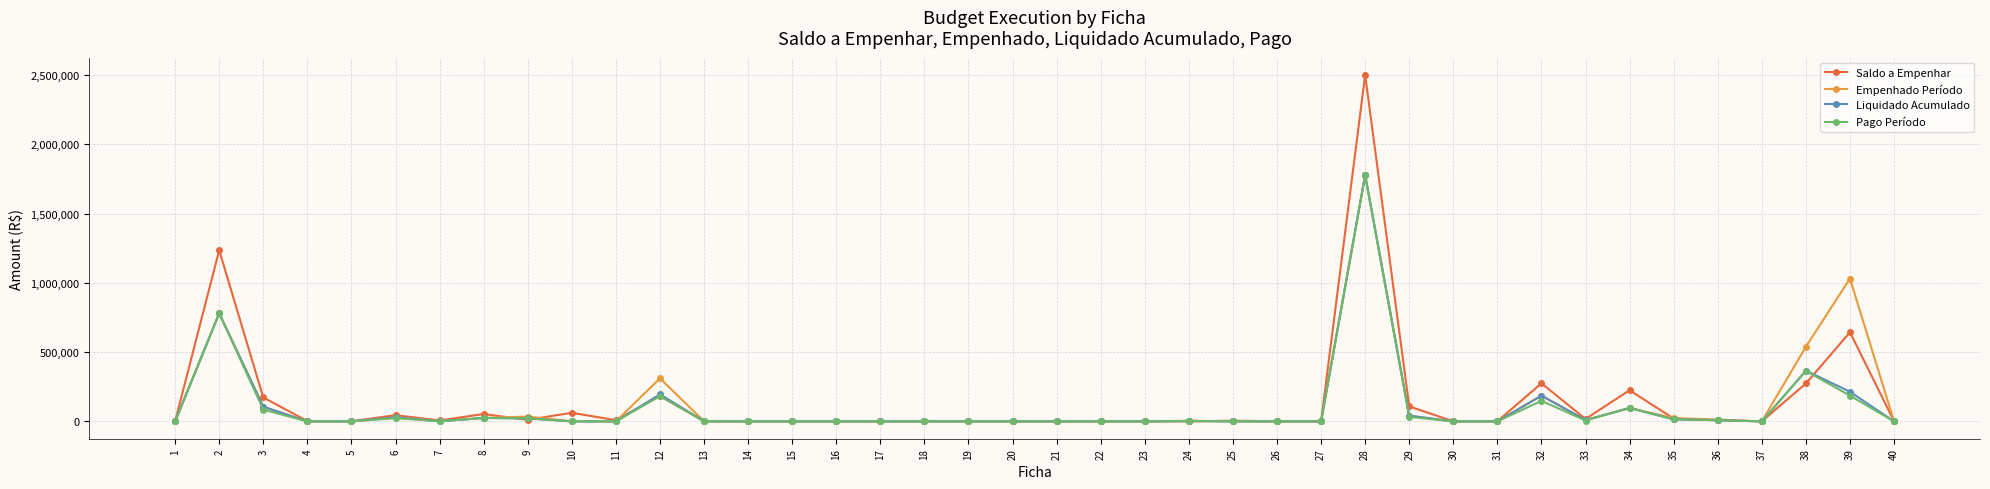

What is the value of the Liquidado Acumulado point at the 12th from the left?

195669.3